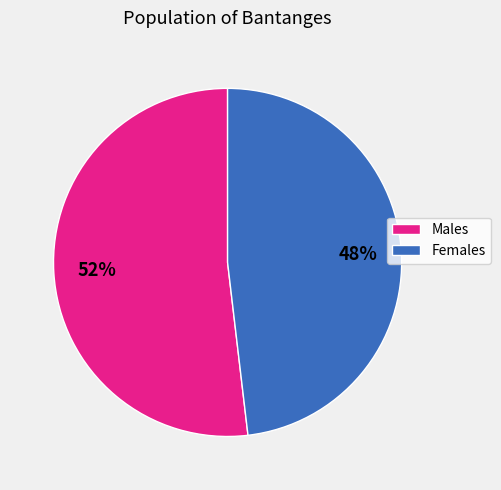

Which has a higher value, Females or Males?

Males